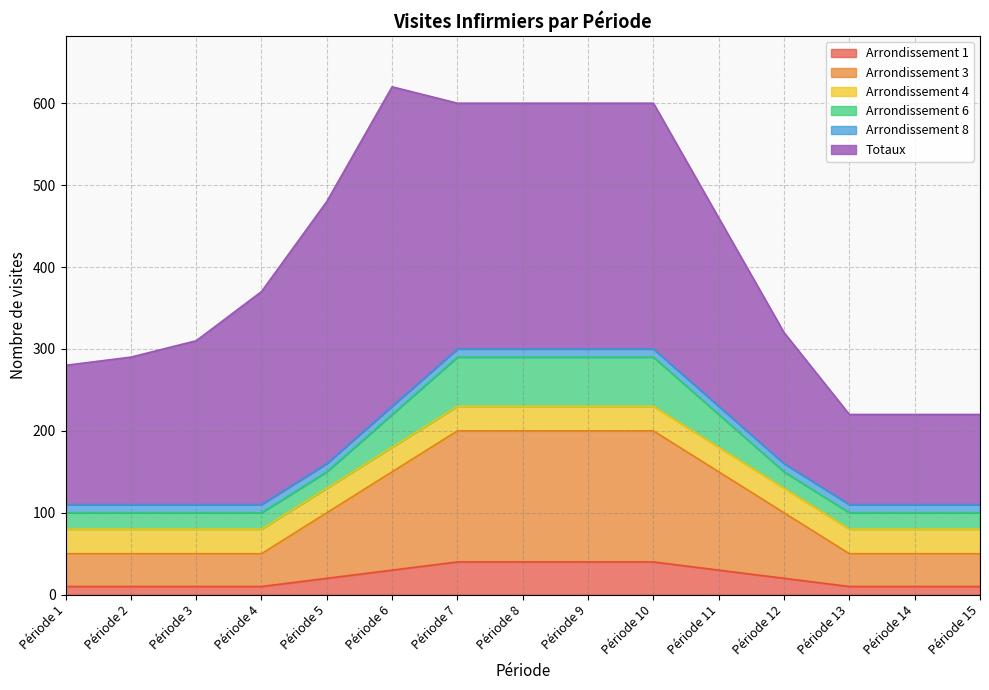

What are all the series names shown in the legend?

Arrondissement 1, Arrondissement 3, Arrondissement 4, Arrondissement 6, Arrondissement 8, Totaux